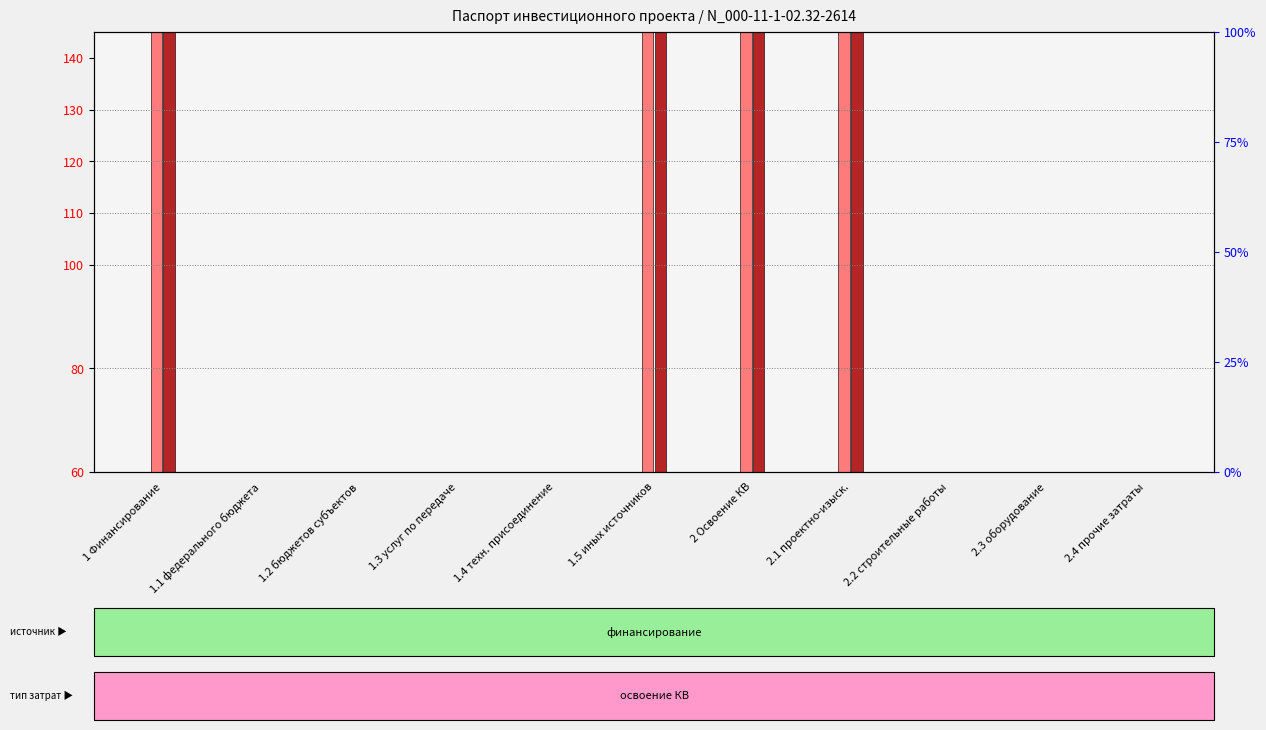

Which has a higher value, 2.1 проектно-изыск. or 2.2 строительные работы?

2.1 проектно-изыск.